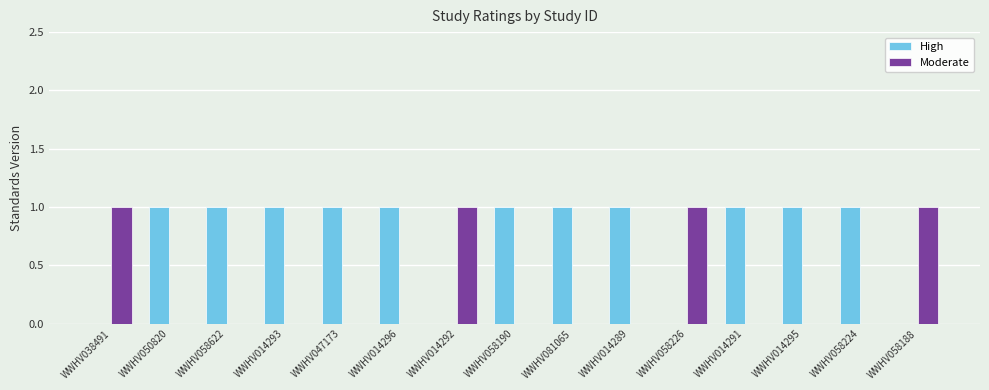

The High series shows -1 at WWHV058188. True or false?

False